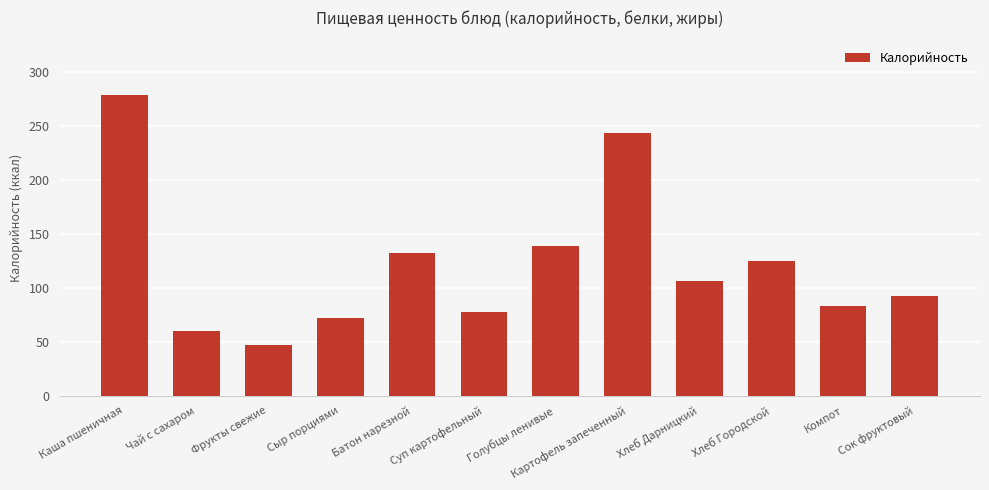

The value at Сыр порциями is 72.0. True or false?

True